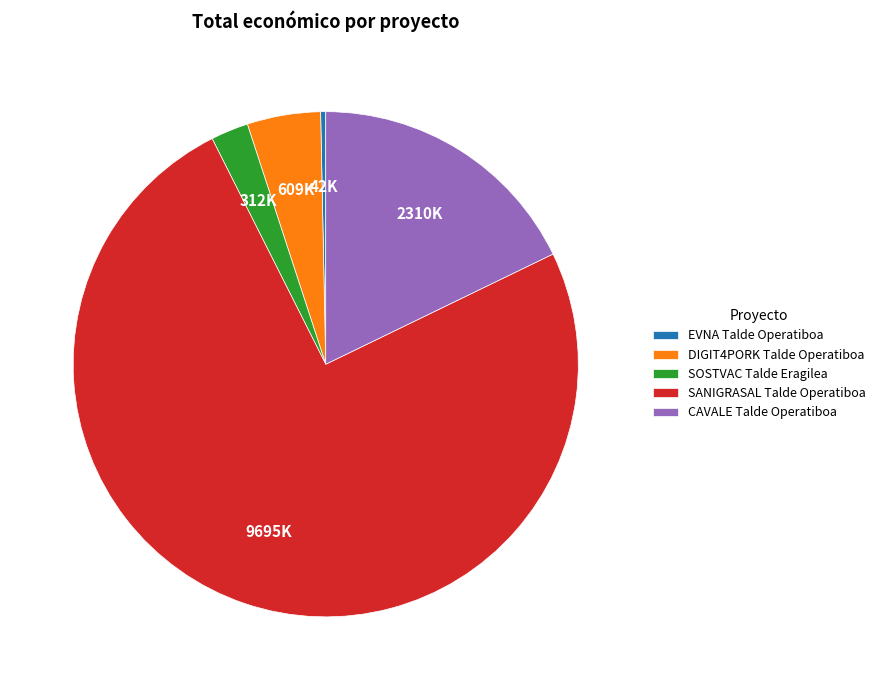

Approximately how many times larger is the value at SANIGRASAL Talde Operatiboa compared to EVNA Talde Operatiboa?

230.4